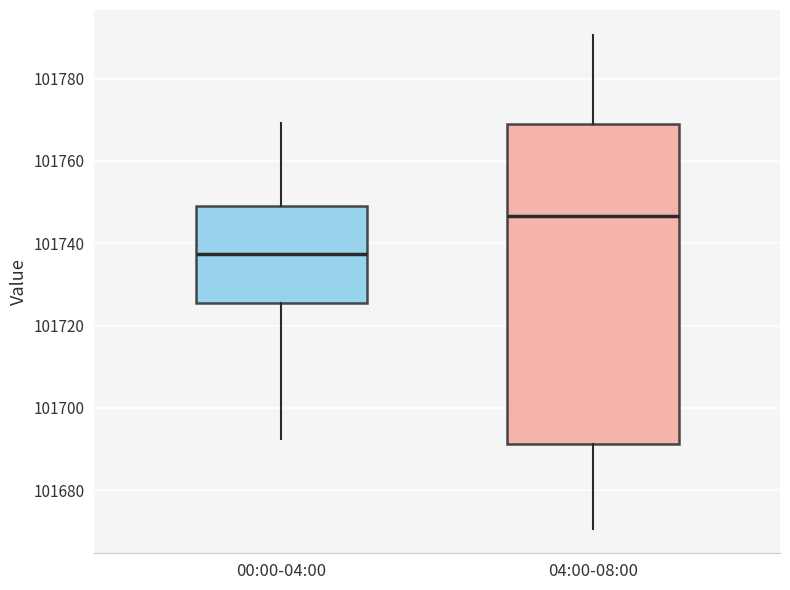

Reading left to right, read every box against the y-axis: the position of its median line, the range the box covers, and the ends of its whiskers. The values are not printed on the chart, so give them approximately, as read against the axis.

00:00-04:00: median 101738, box 101726 to 101748, whiskers 101692 to 101770
04:00-08:00: median 101746, box 101692 to 101768, whiskers 101670 to 101790